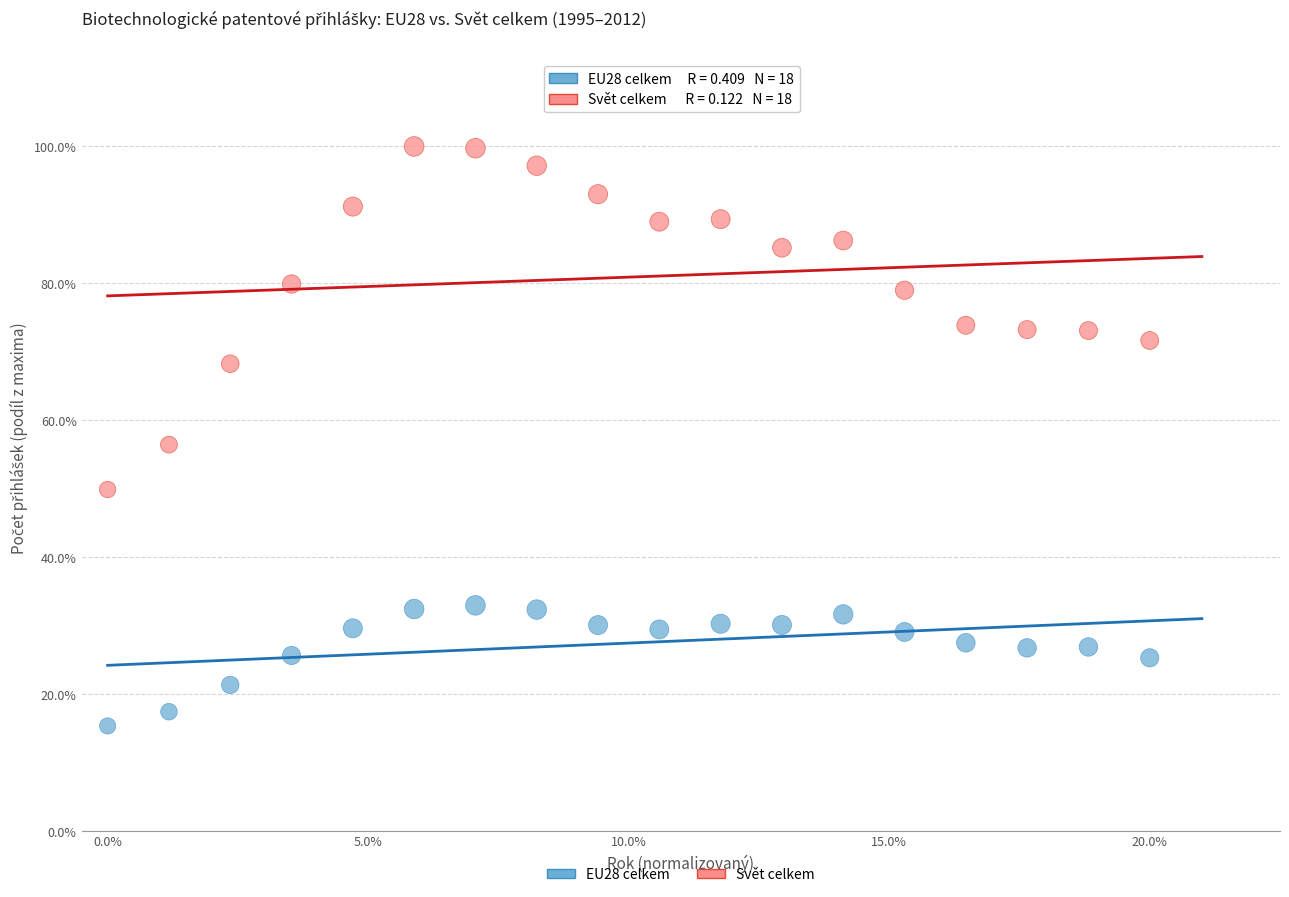

Which series has the largest Y range (max minus min)?

Svět celkem